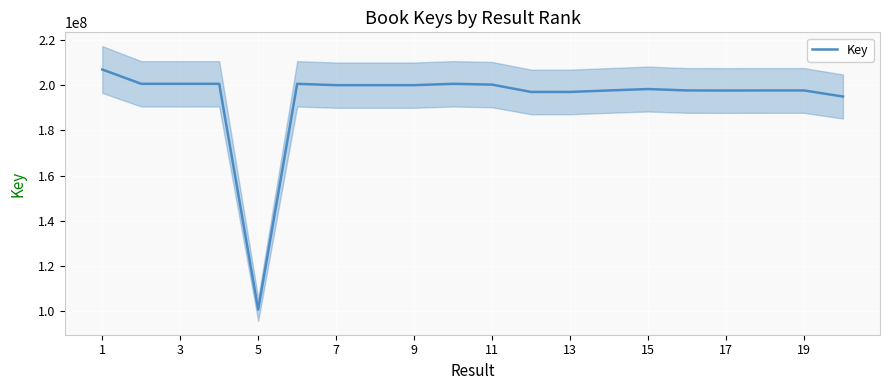

The value of Key at 1 is 279928274. True or false?

False